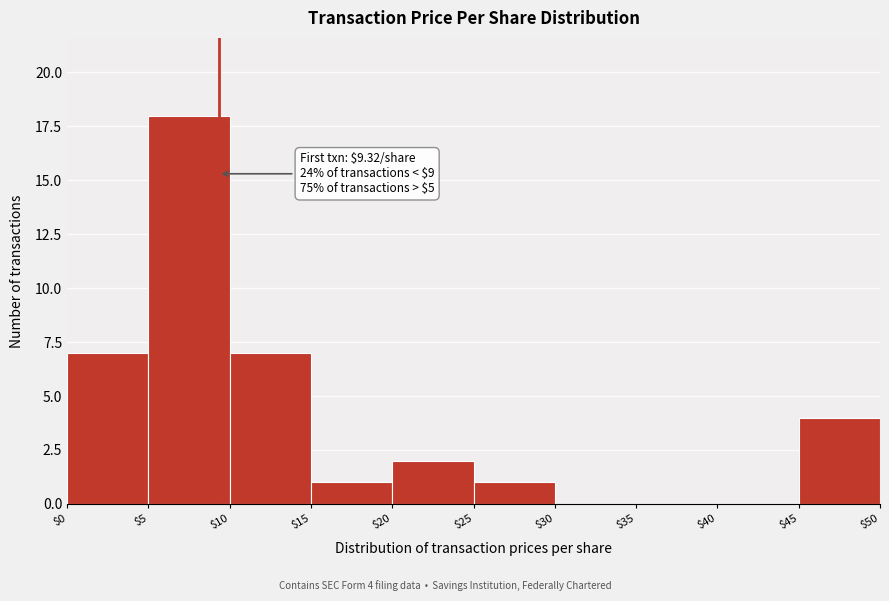

Which range on the x-axis has the tallest bar?

$5 to $10